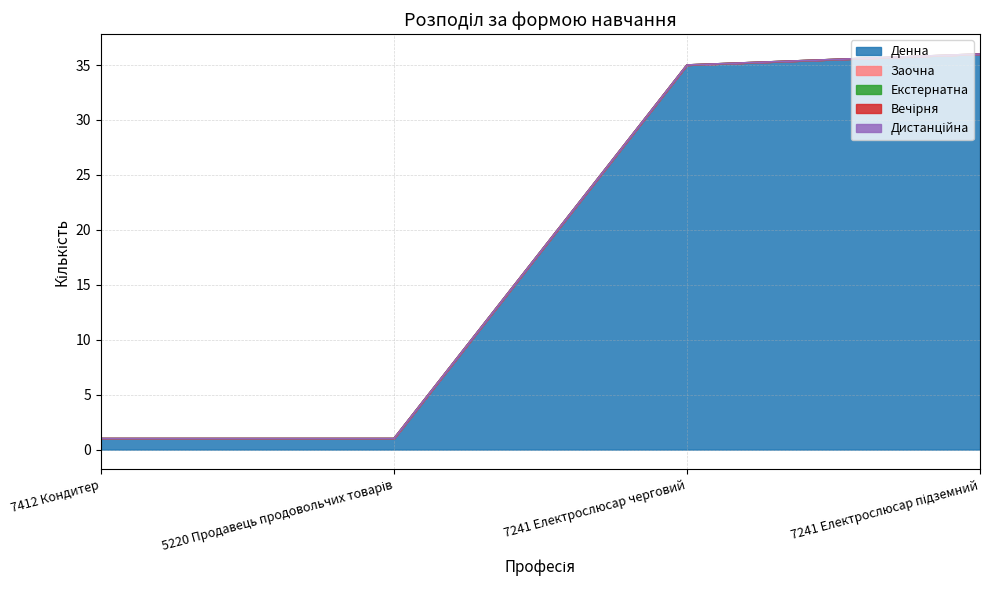

What is the label of the 4th point from the right?

7412 Кондитер